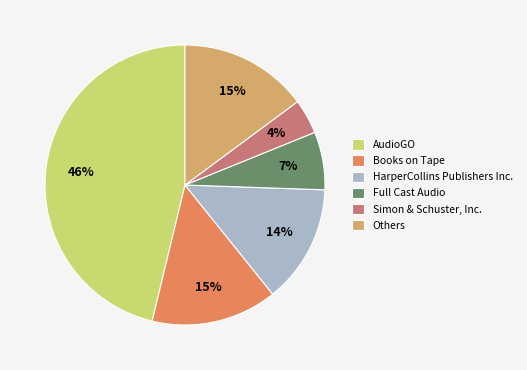

To the nearest percent, what is the difference between the HarperCollins Publishers Inc. and Others slice percentages?

1%